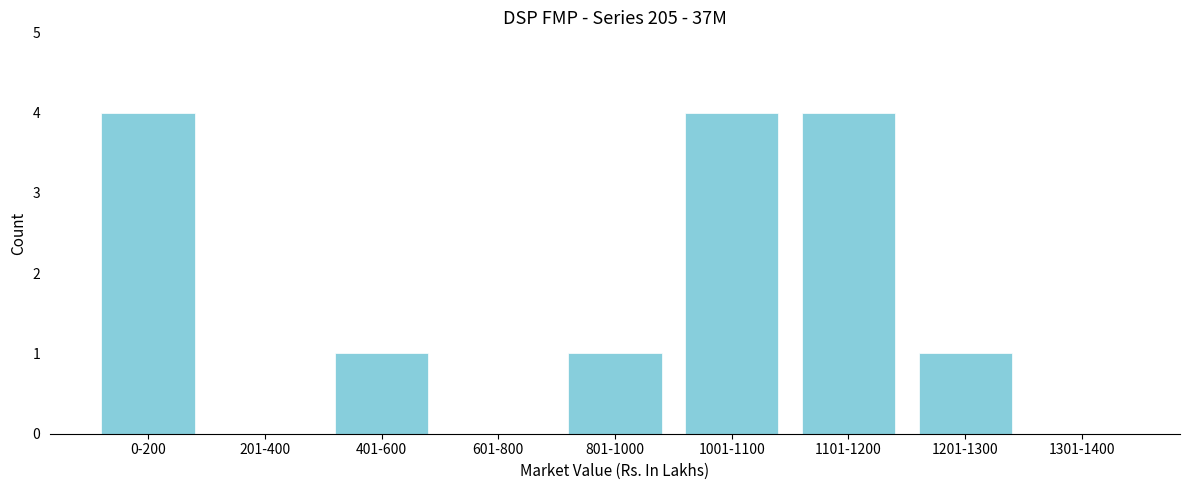

Reading right to left, what are all the values shown in this chart?

1301-1400=0	1201-1300=1	1101-1200=4	1001-1100=4	801-1000=1	601-800=0	401-600=1	201-400=0	0-200=4